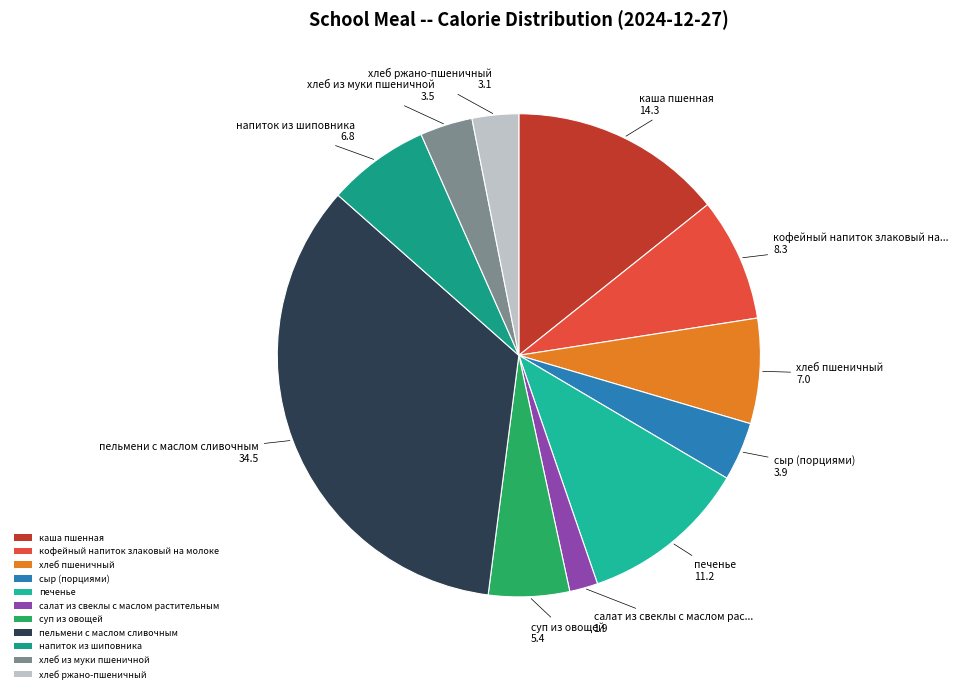

Which has a higher value, печенье or суп из овощей?

печенье